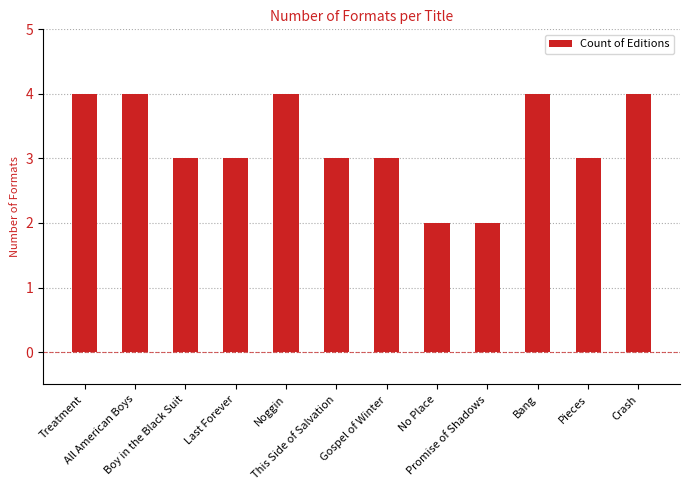

How many distinct data groups are displayed?

1